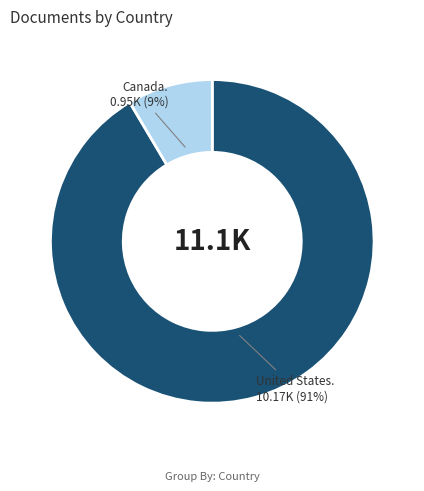

How many segments does this pie chart have?

2